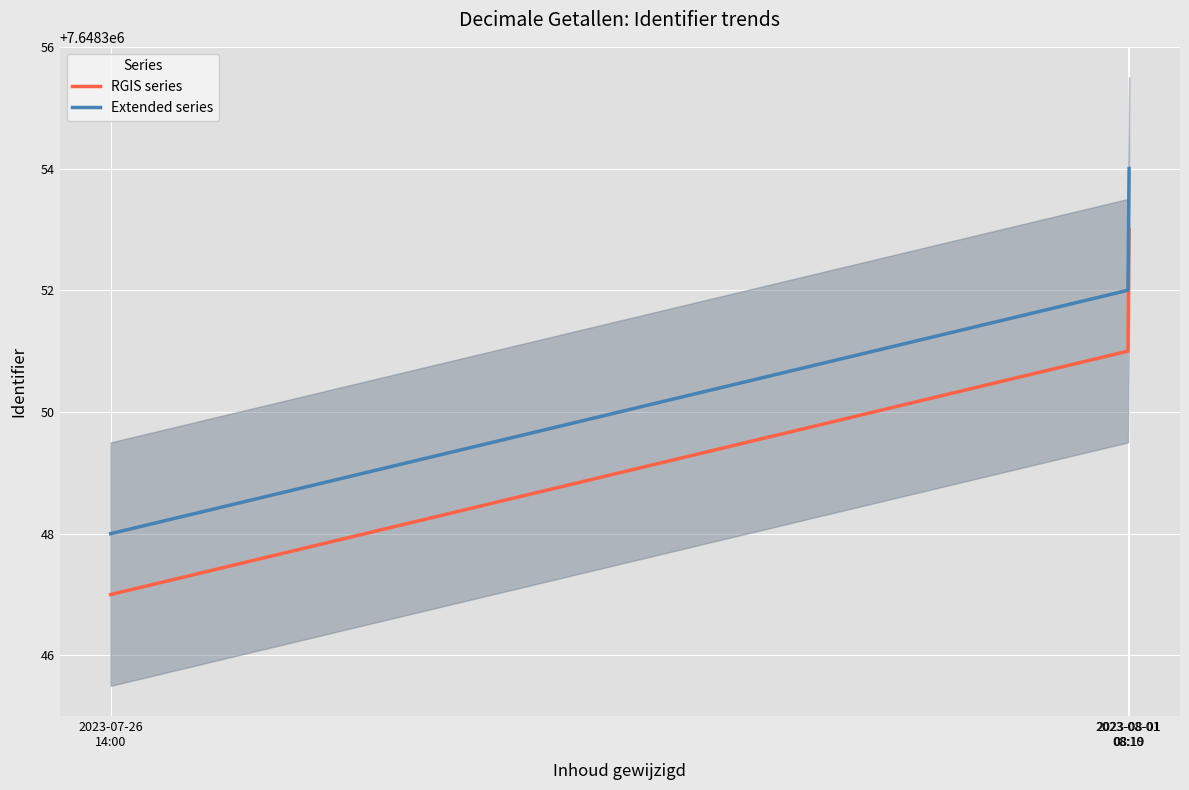

At which category does the chart reach its minimum across all series?

2023-07-26